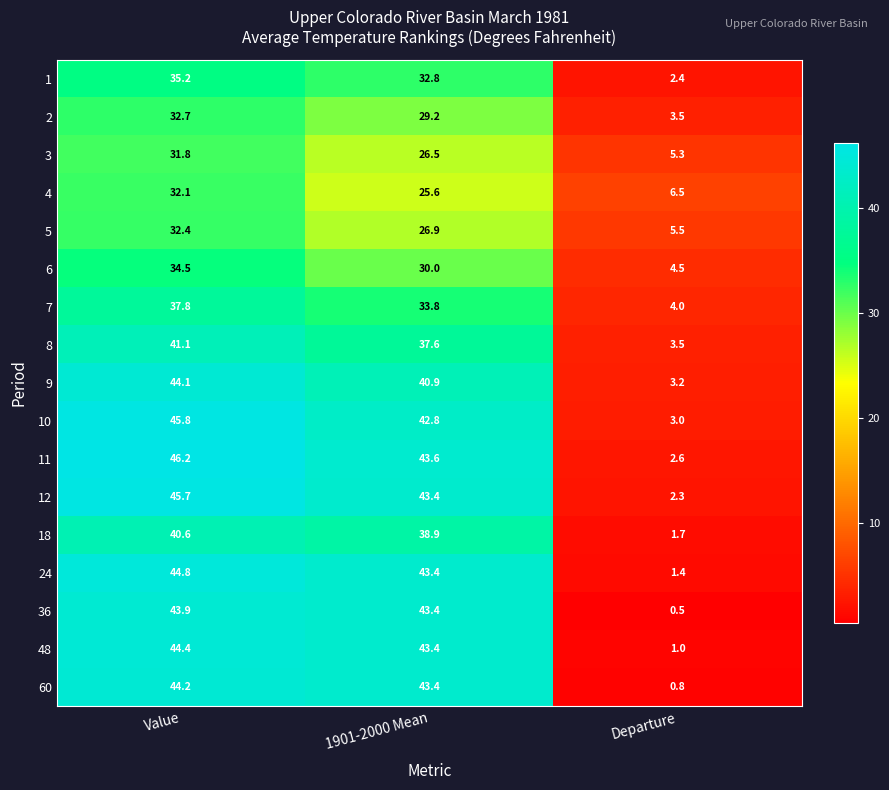

At which category does the chart reach its minimum across all series?

Departure